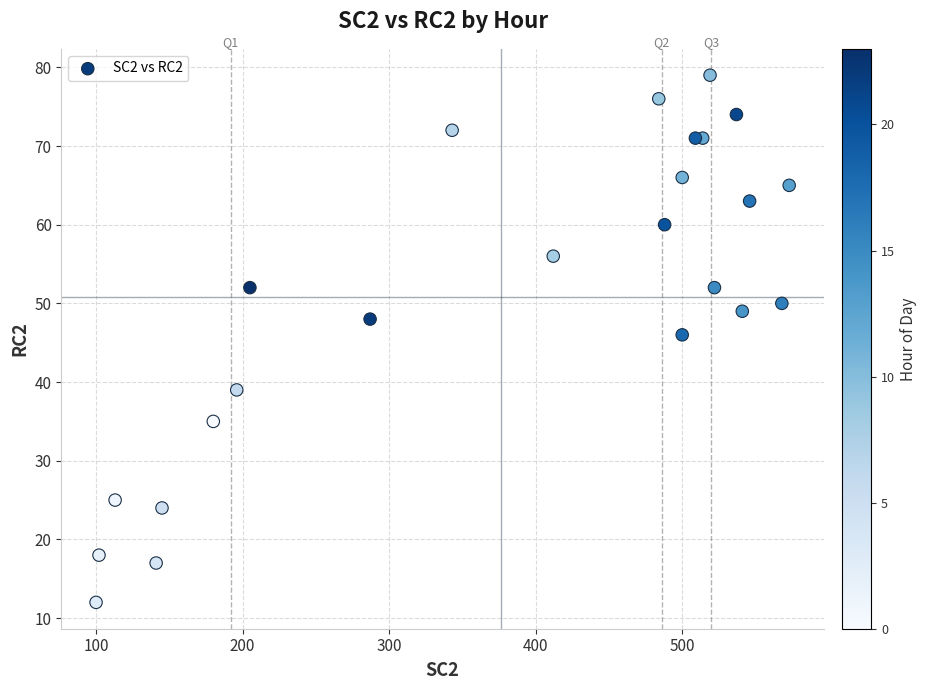

What Y value in the scatter plot is closest to 45?

46